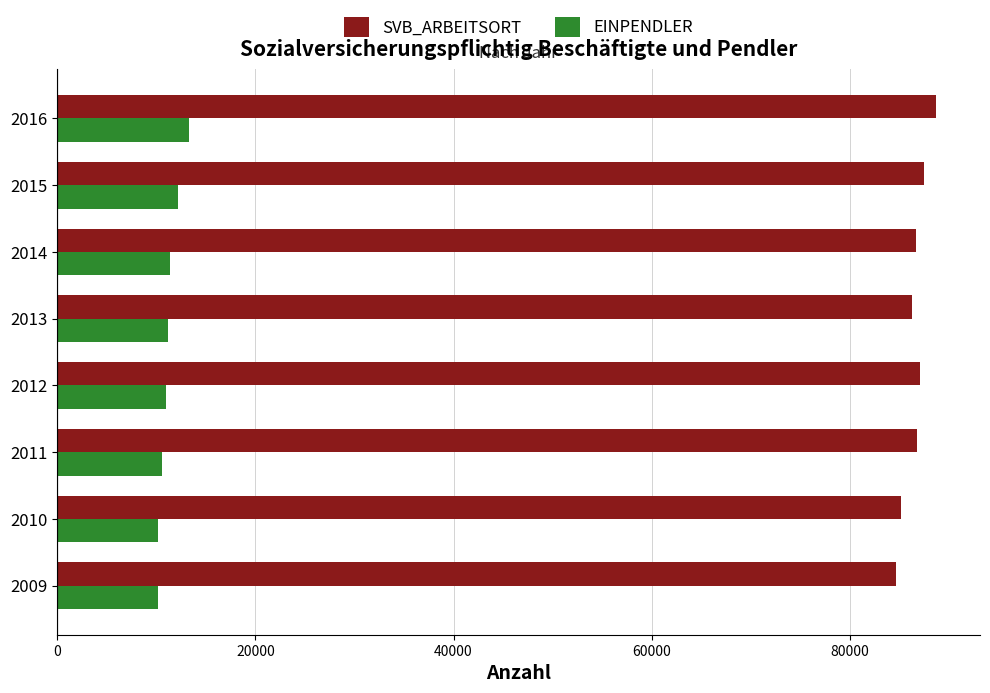

Which series has the largest range (max minus min)?

SVB_ARBEITSORT